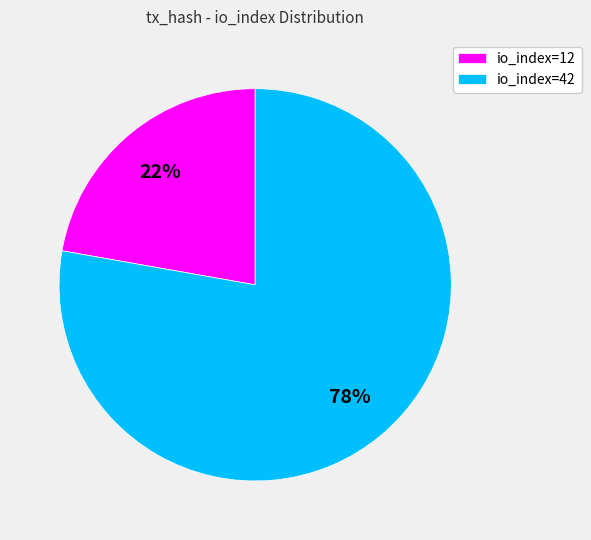

What is the majority slice?

io_index=42